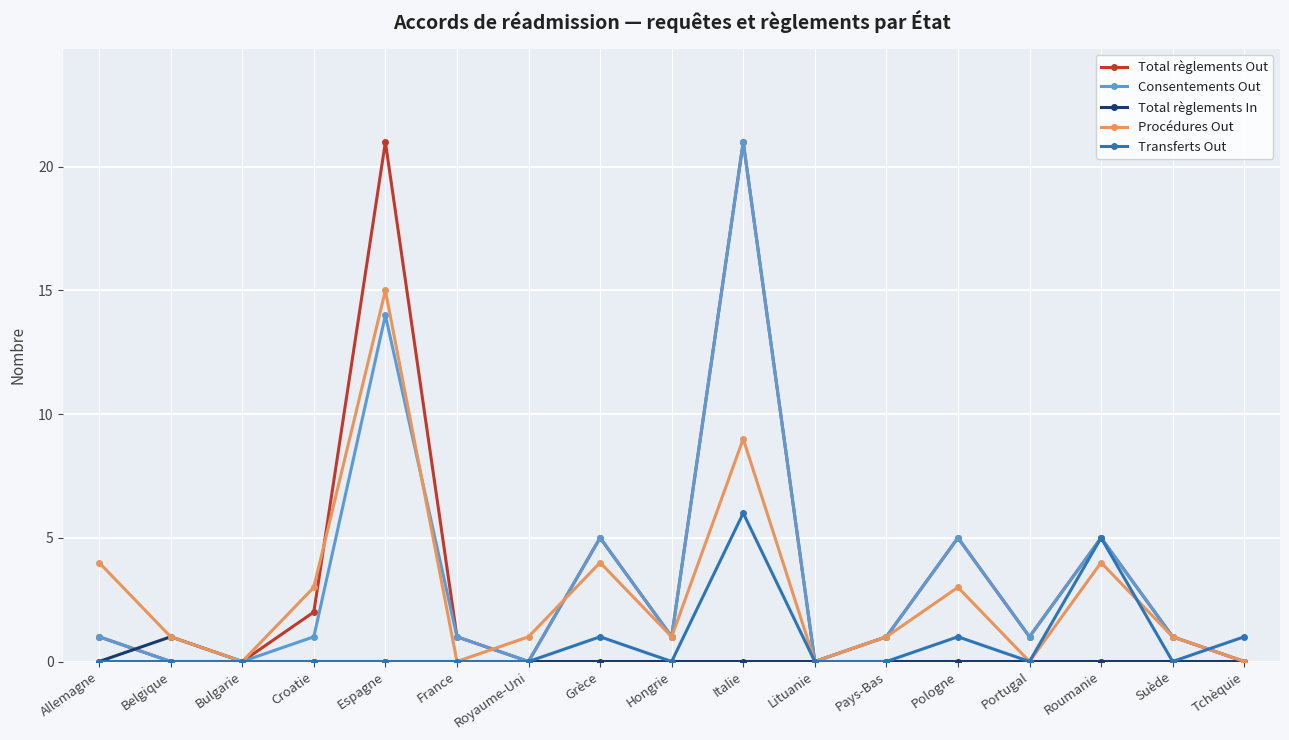

What is the difference between the maximum and minimum values in the Total règlements In series?

1